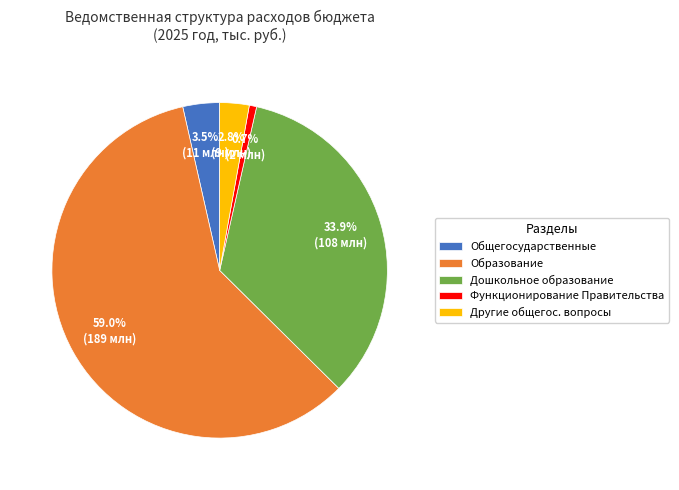

Does Дошкольное образование represent more than half of the total?

No